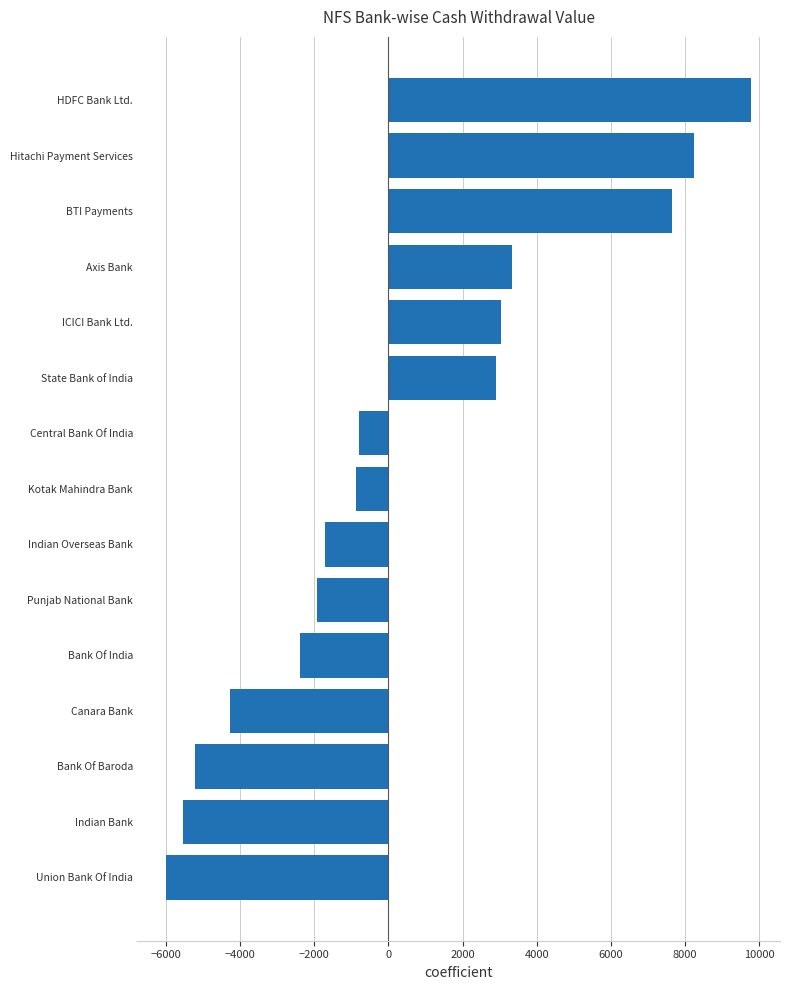

What is the sum of all values?

6219.2